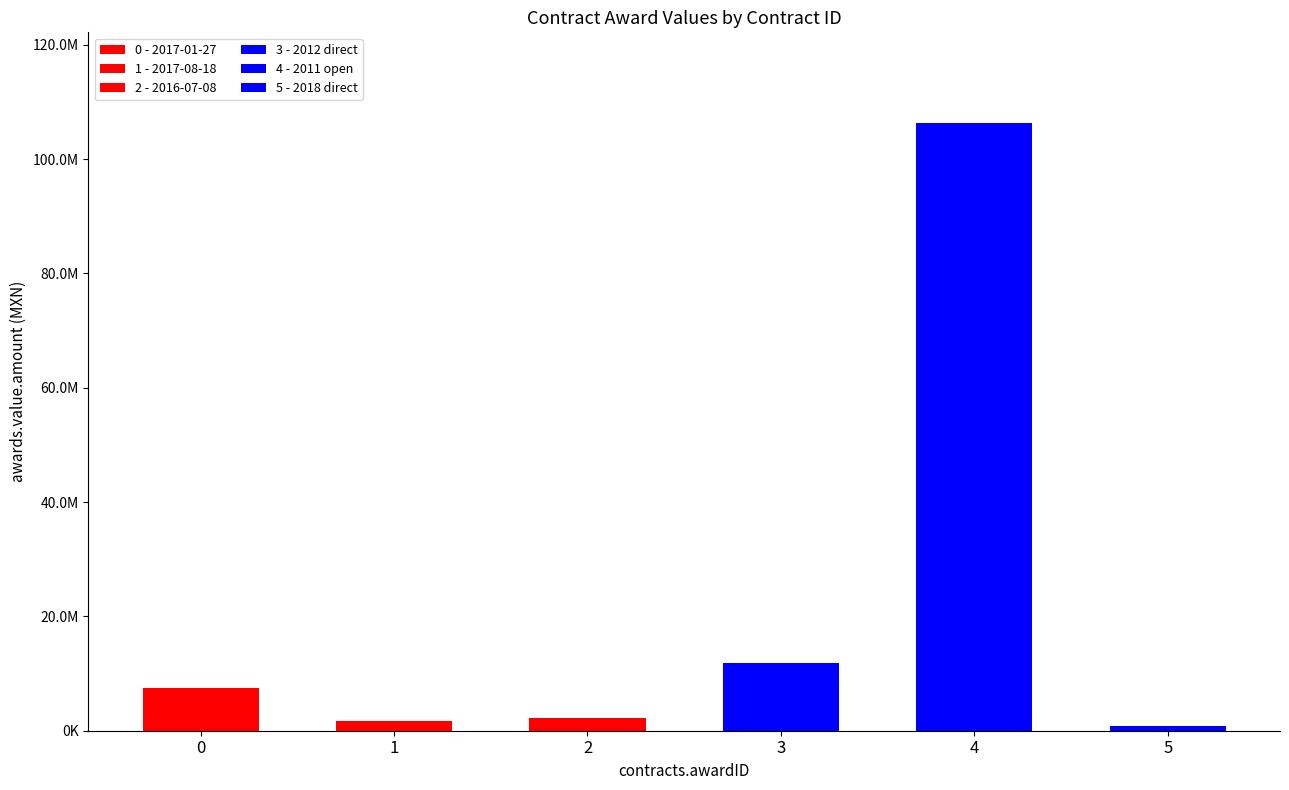

How many values are below 7501414?

3